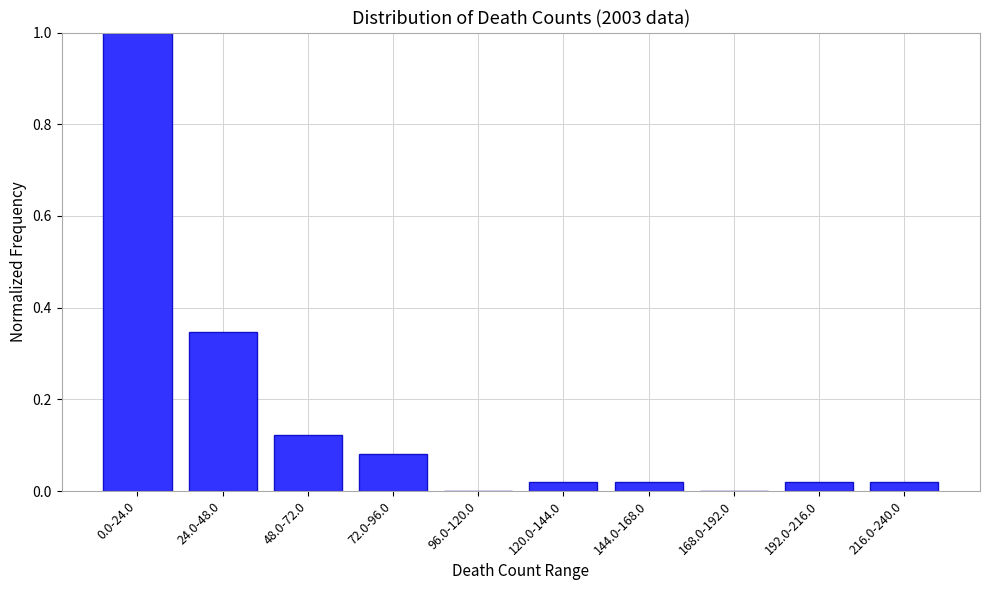

What is the sum of all values?

1.6